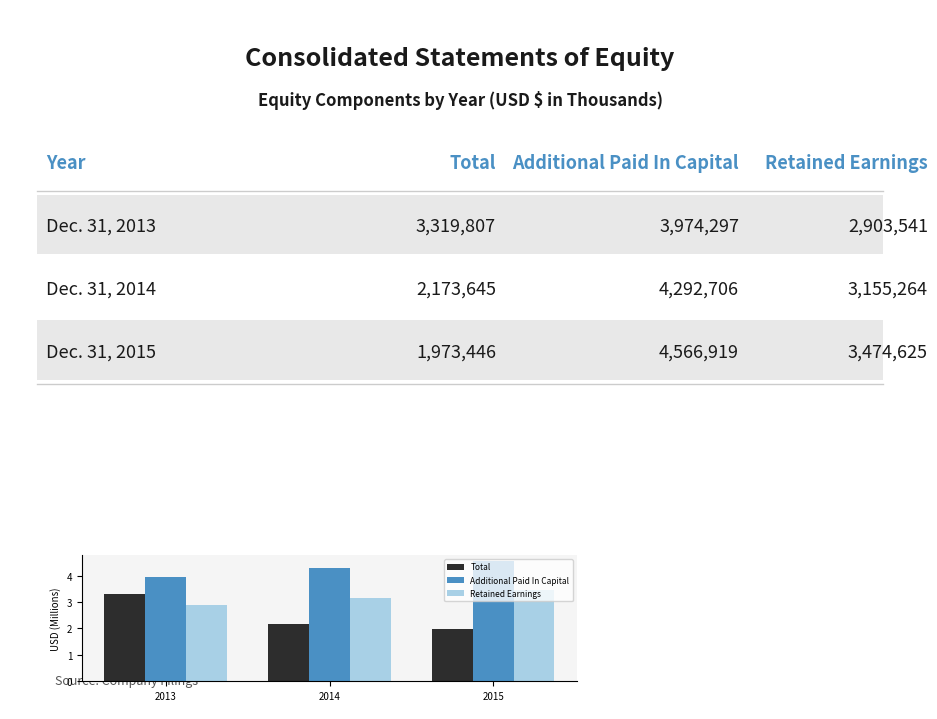

List the series in order of their overall mean, highest first.

Additional Paid In Capital, Retained Earnings, Total